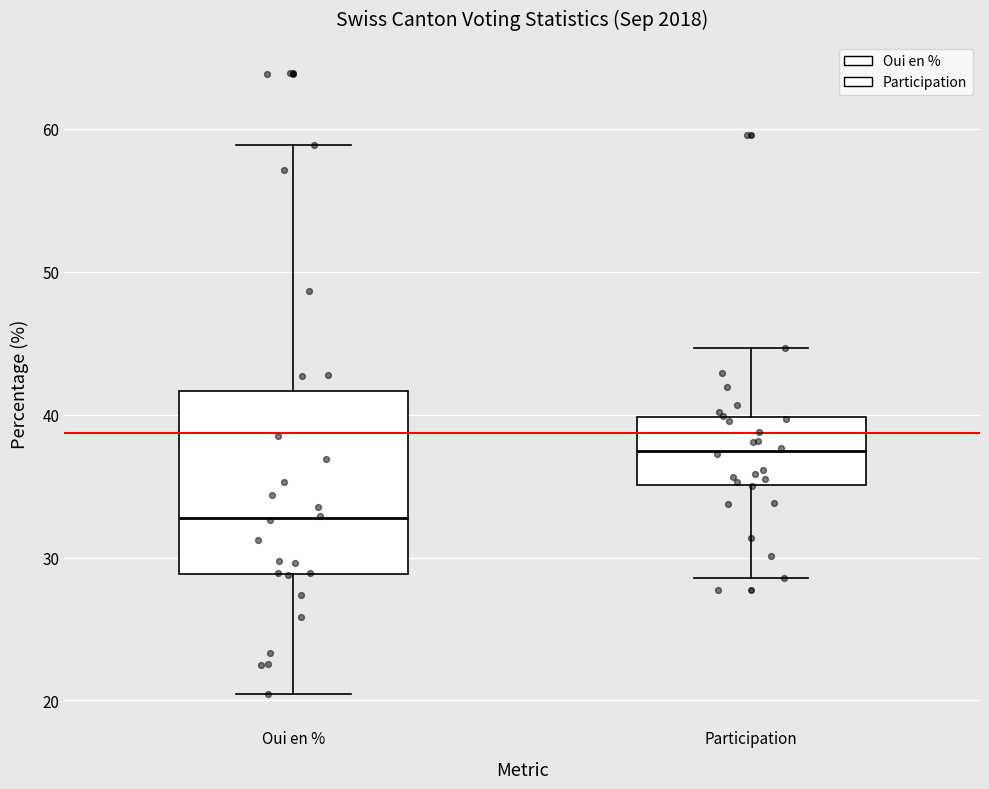

Where is the upper edge of the box for Participation on the y-axis? The values are not printed on the chart, so give them approximately, as read against the axis.

40